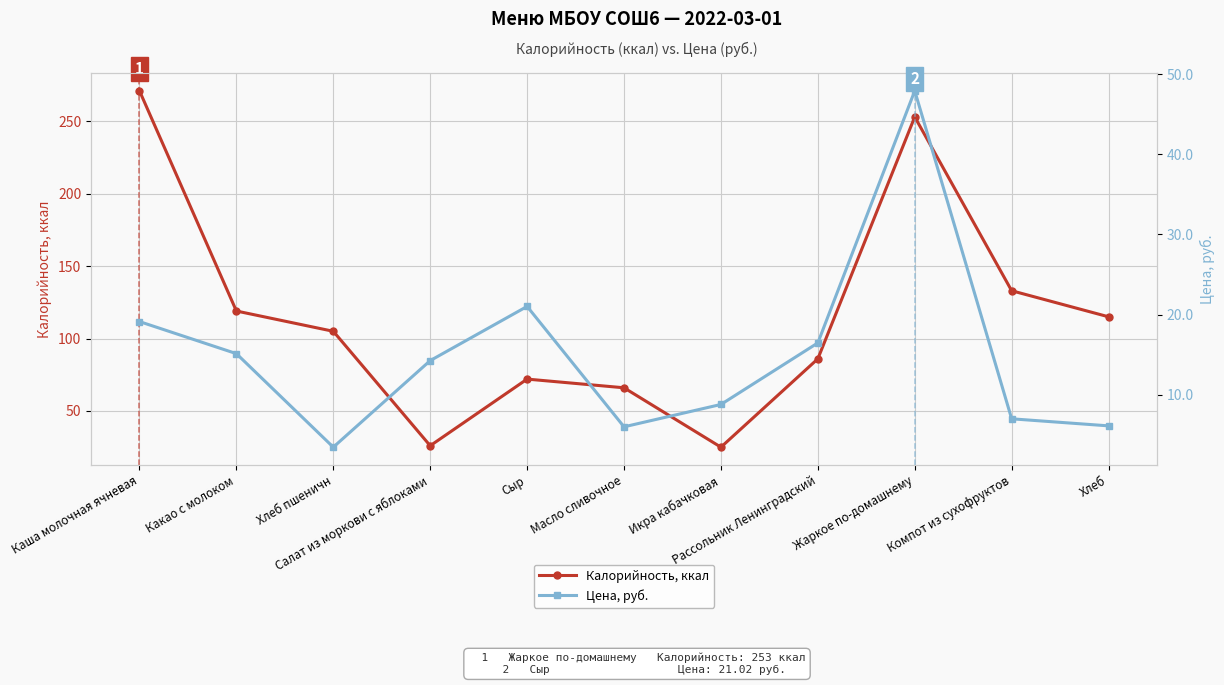

What is the label of the 1st point from the right?

Хлеб